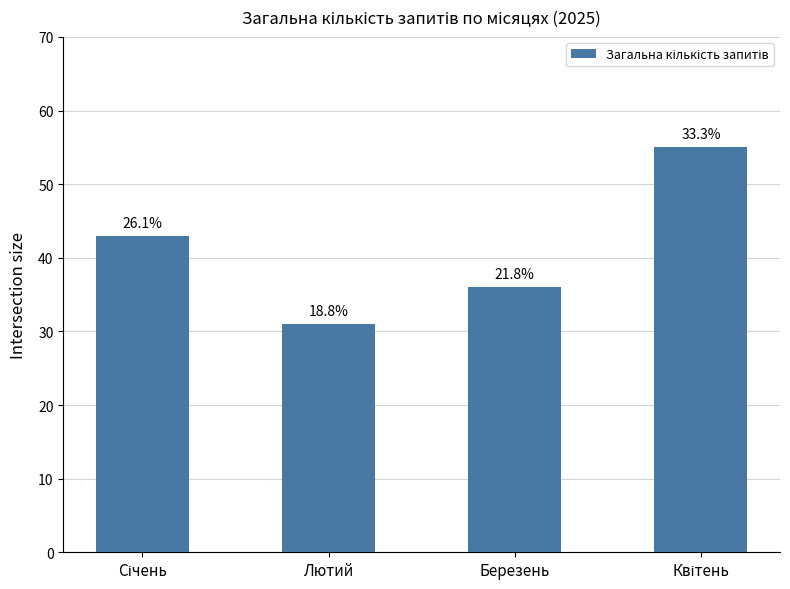

Approximately how many times larger is the value at Лютий compared to Березень?

0.9